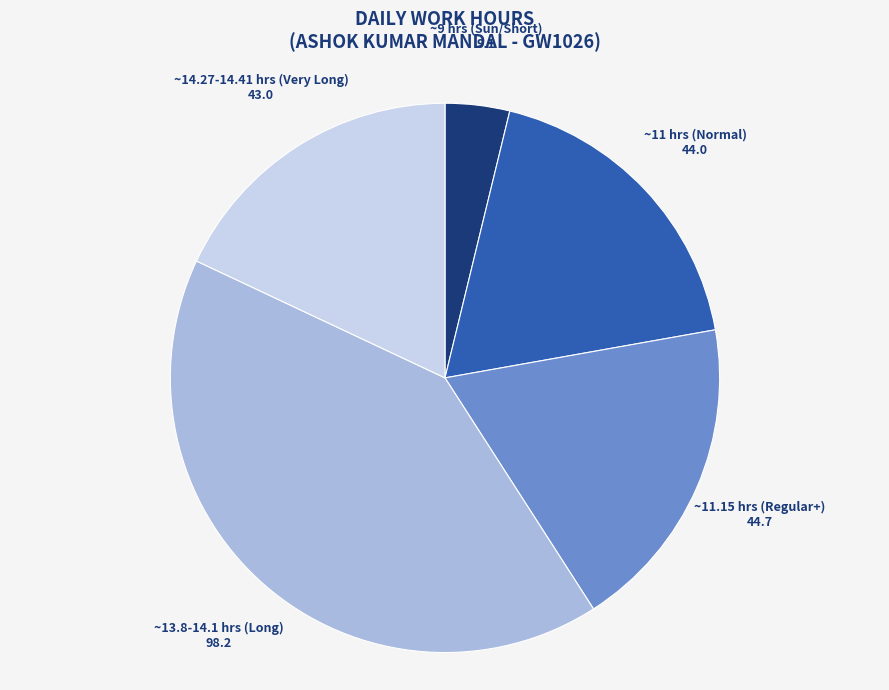

The ~11.15 hrs (Regular+) slice represents 27% of the pie. True or false?

False